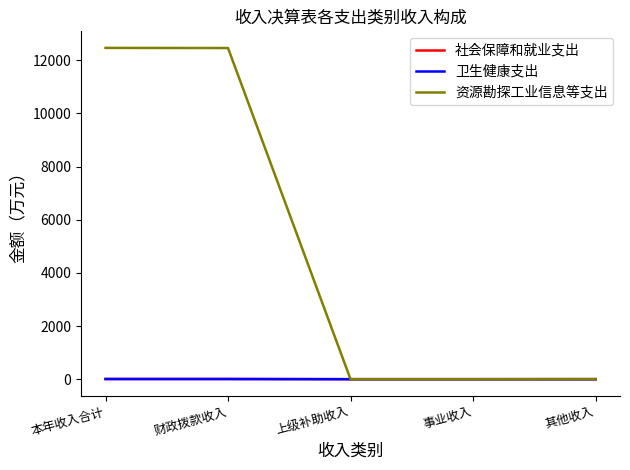

Count the number of categories in the chart.

5